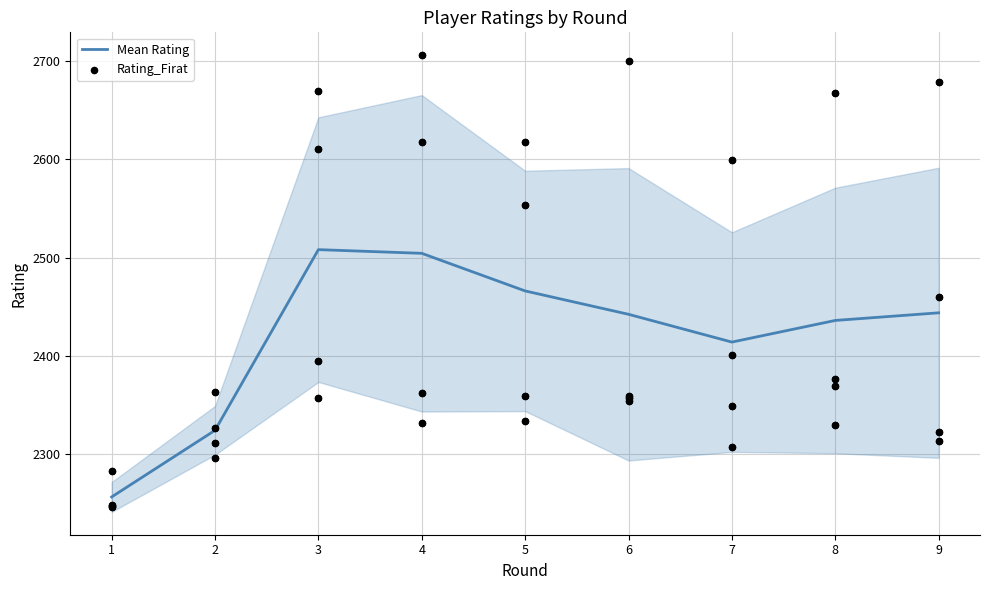

What is the total value across all series at 5?

4800.2